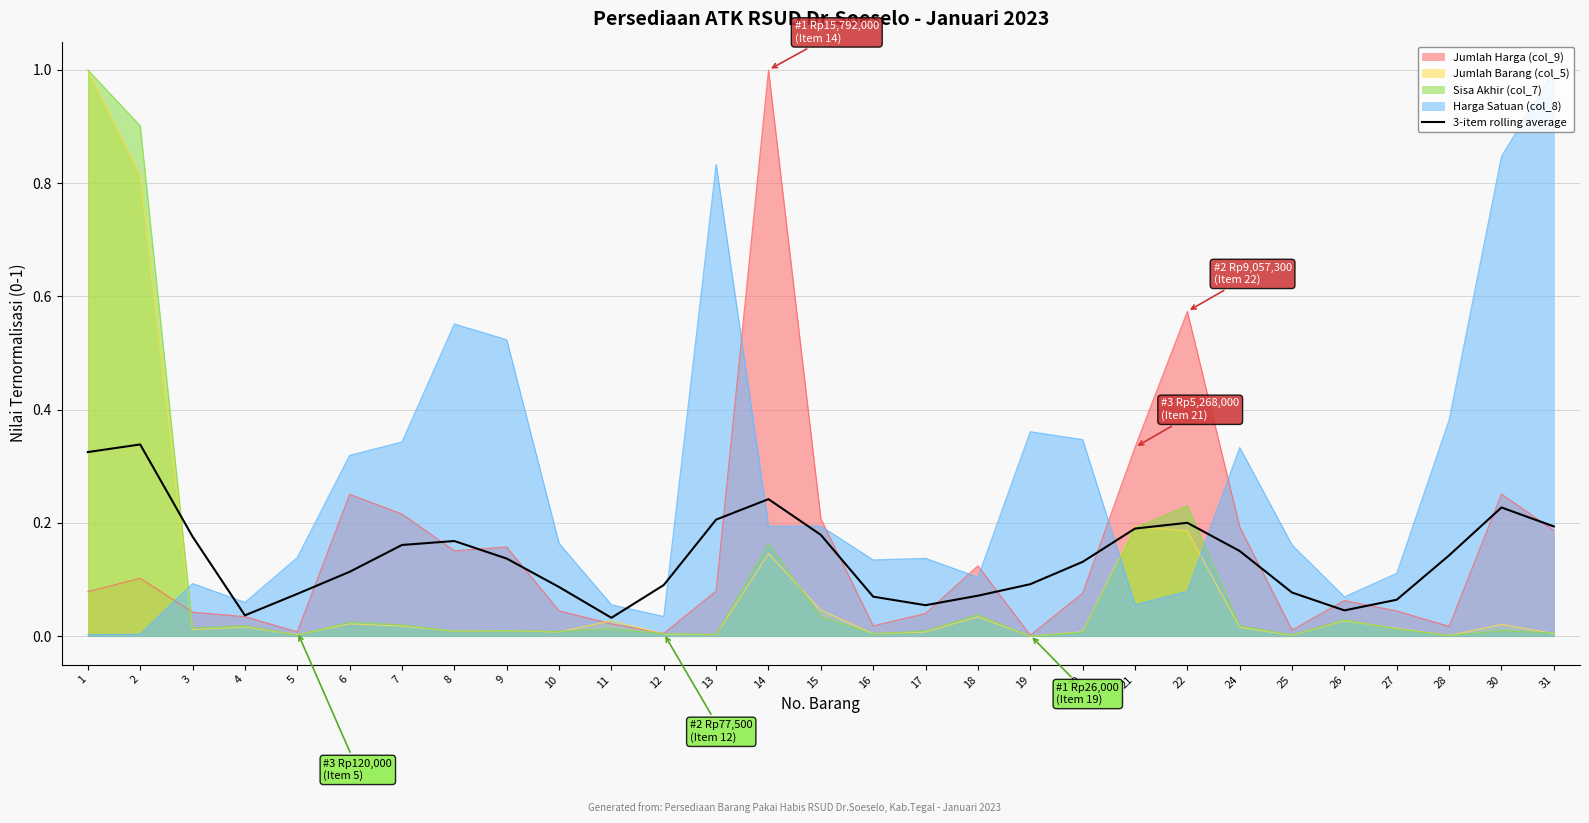

What is the value of the 29th point from the left?

0.2